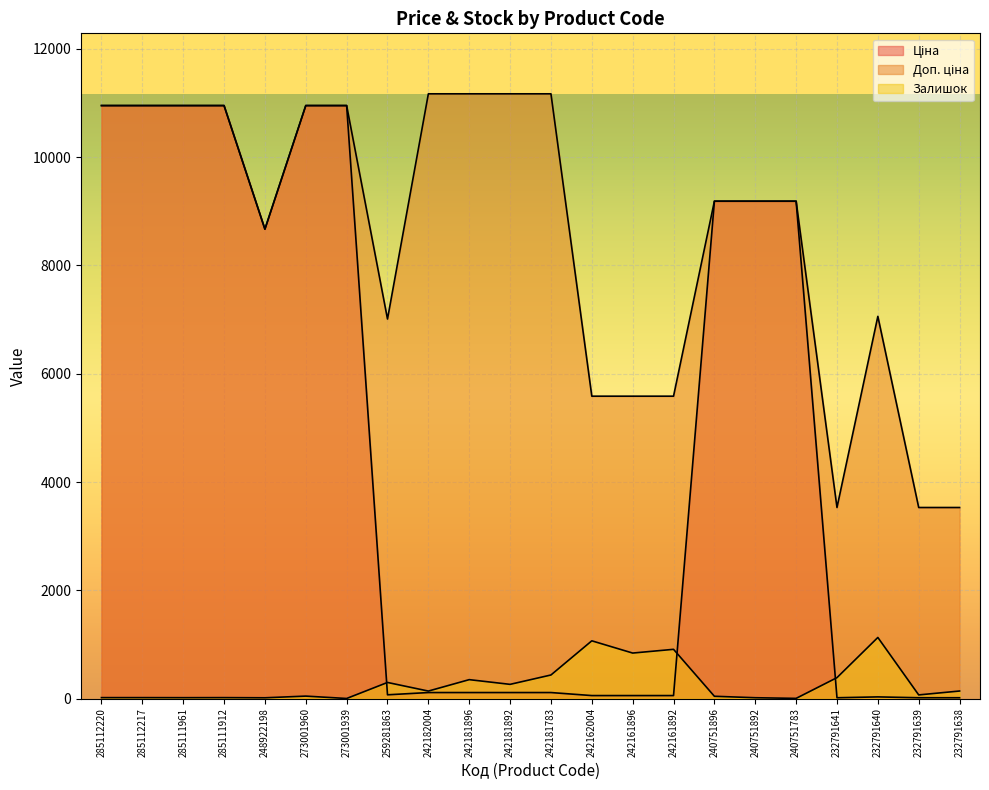

Which series changed the most between 242162004 and 242161896?

Залишок